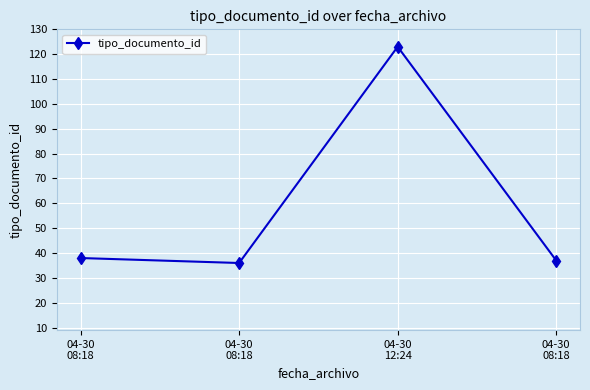

Is this an area chart (filled region under the line)?

No